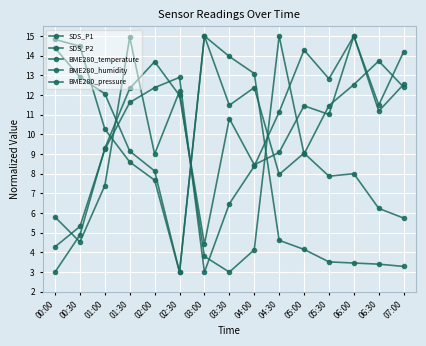

How many lines are shown in the chart?

5